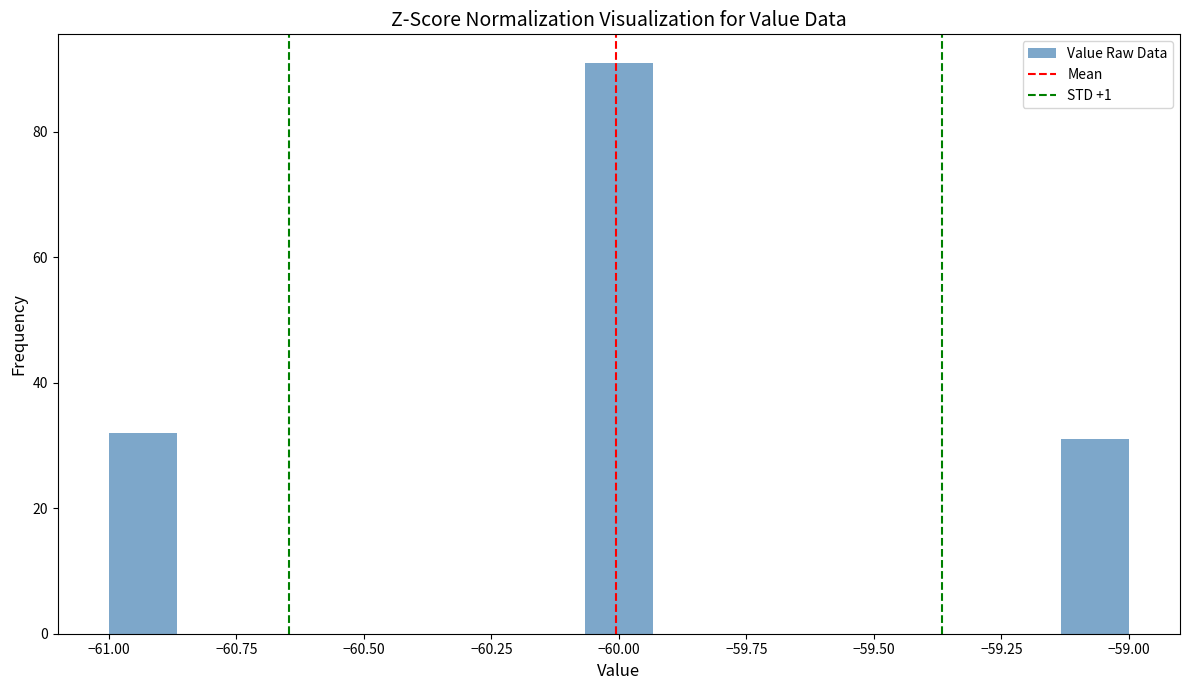

Read against the x-axis, roughly where is the centre of the tallest bar?

-60.00